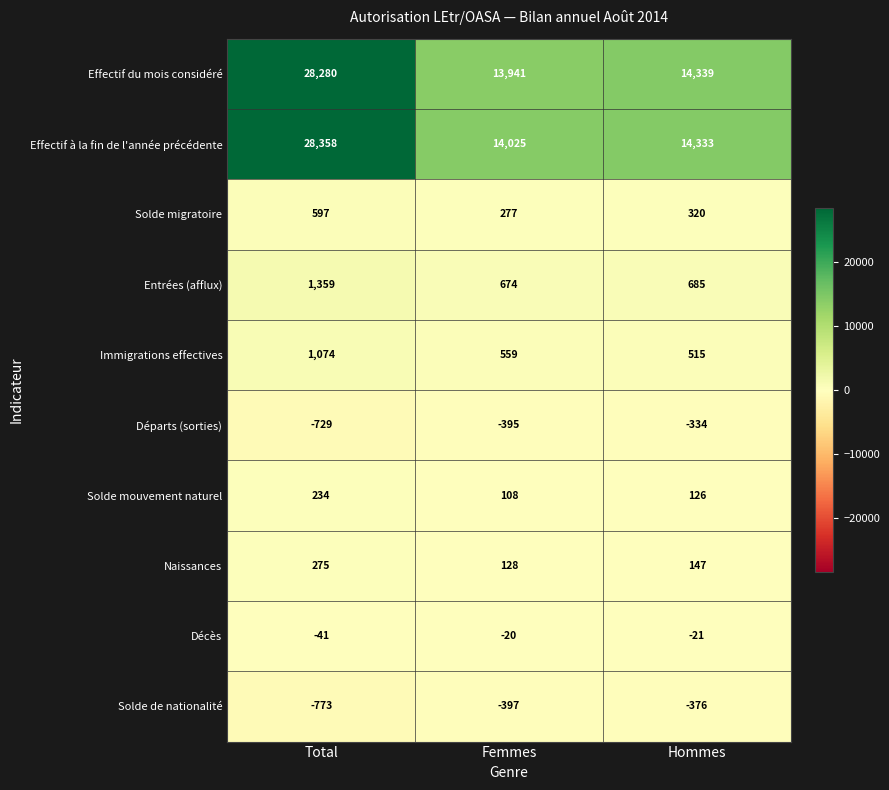

What value does the Effectif du mois considéré series have at Femmes, to the nearest 100?

13900